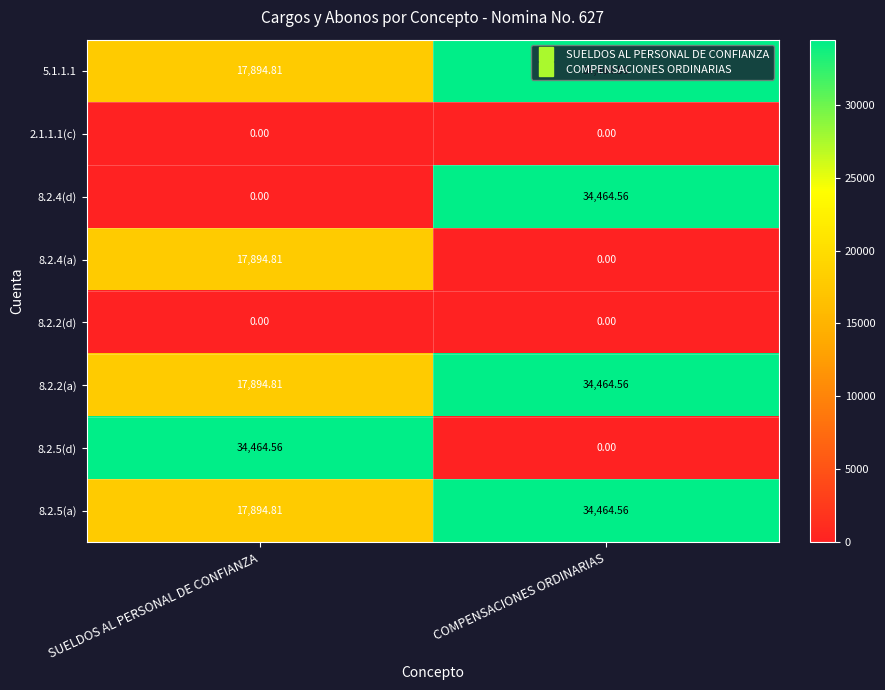

At which label is 8.2.5(a) closest to 26179?

SUELDOS AL PERSONAL DE CONFIANZA